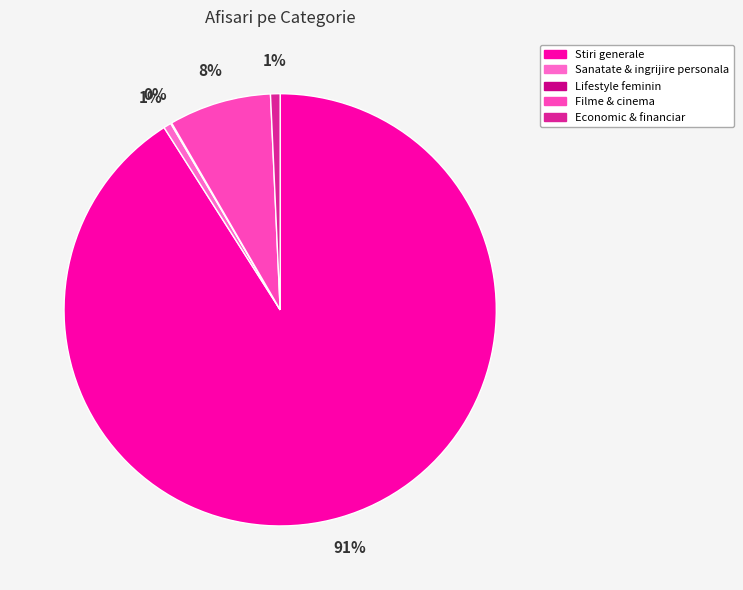

To the nearest percent, what is the combined percentage of Economic & financiar and Filme & cinema?

8%